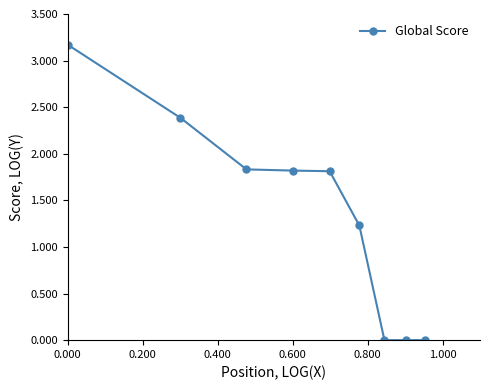

What is the value of the 6th point from the left?

1.2